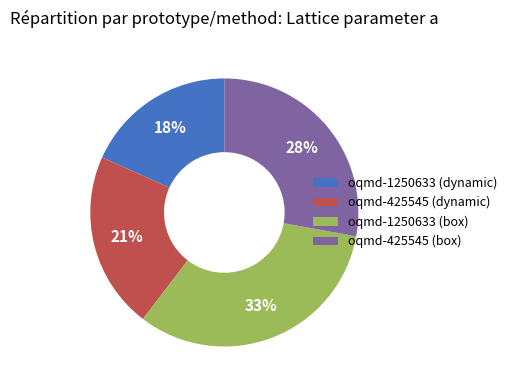

Between oqmd-425545 (box) and oqmd-1250633 (dynamic), which is larger?

oqmd-425545 (box)